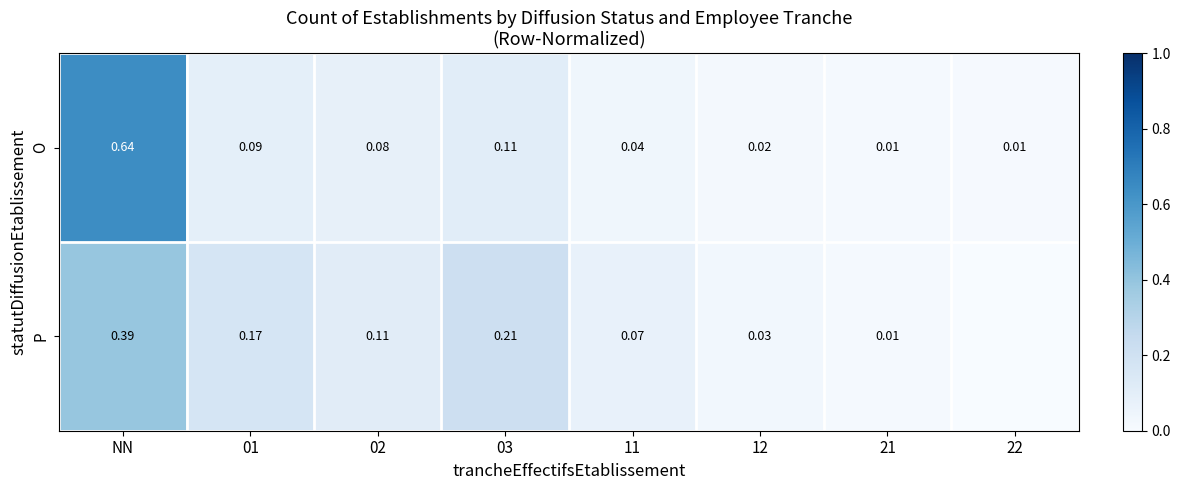

Which category has the highest value in the O series?

NN